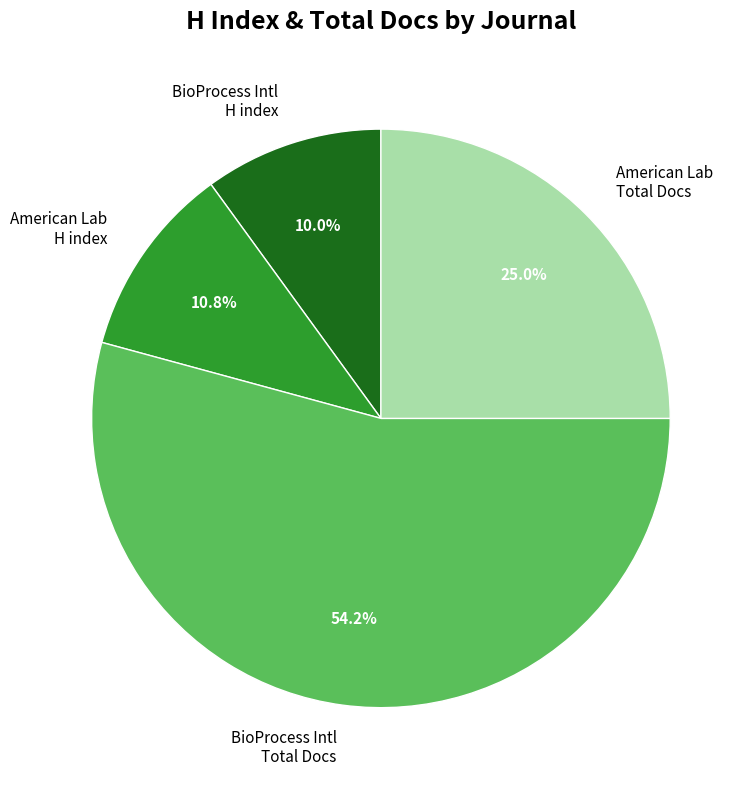

What is the smallest slice in the pie chart?

BioProcess Intl H index